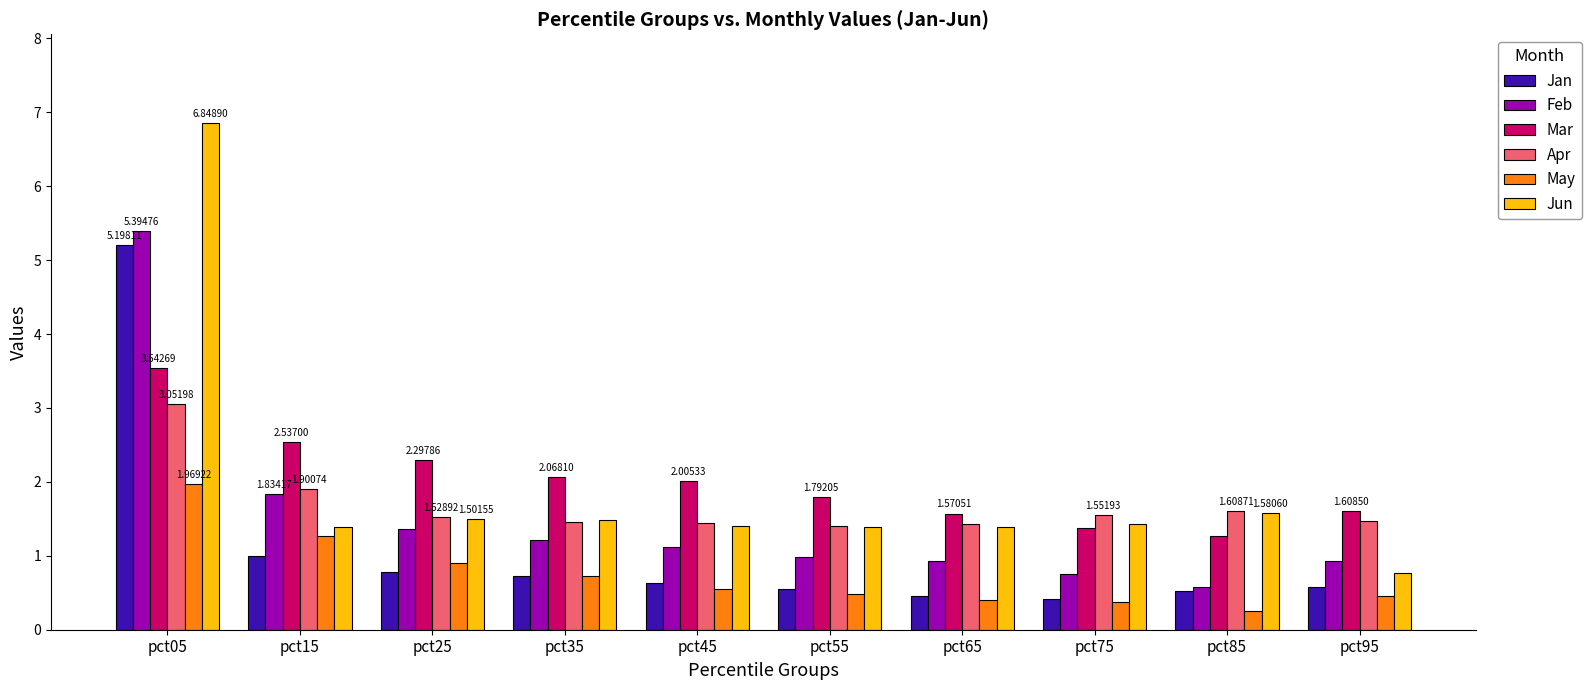

What is the difference between the maximum and second lowest values in the Apr series?

1.6